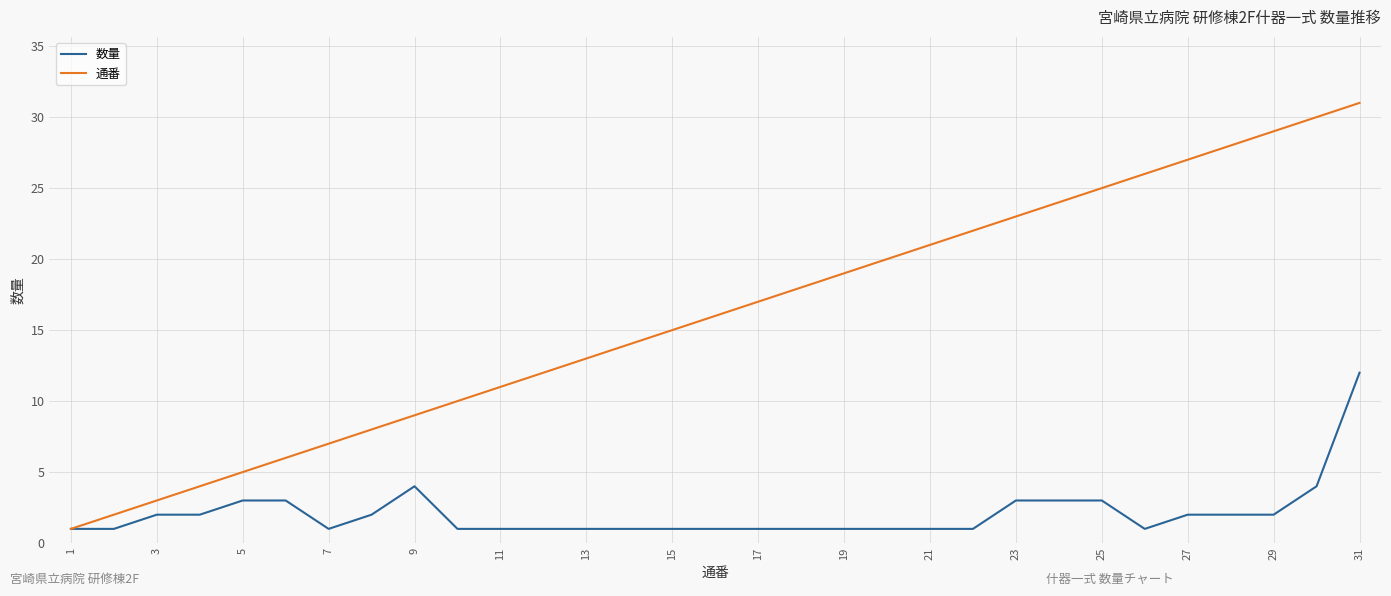

Which series has the largest total across all categories?

通番